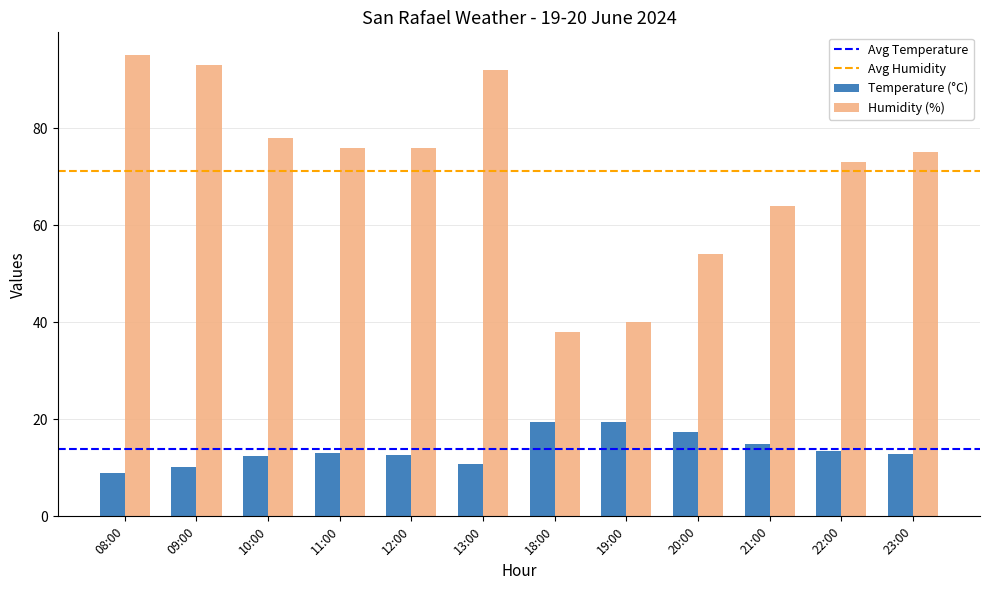

Rank the series by their maximum value, from highest to lowest.

Humidity (%), Temperature (°C)